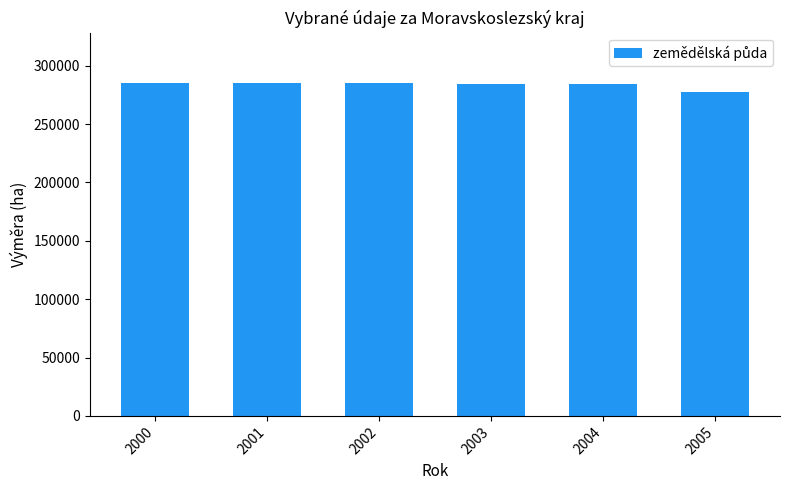

What is the approximate value at 2005, to the nearest 100?

277700